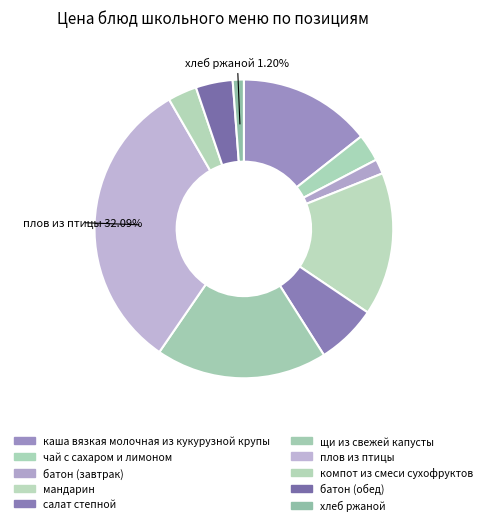

Count the number of slices in the pie.

10